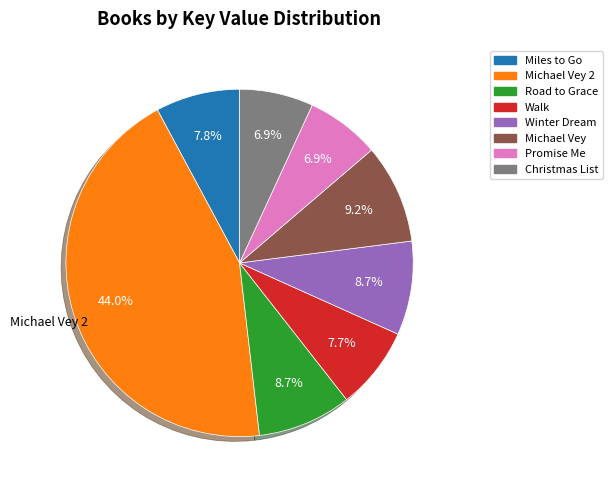

Does any single category account for the majority?

No